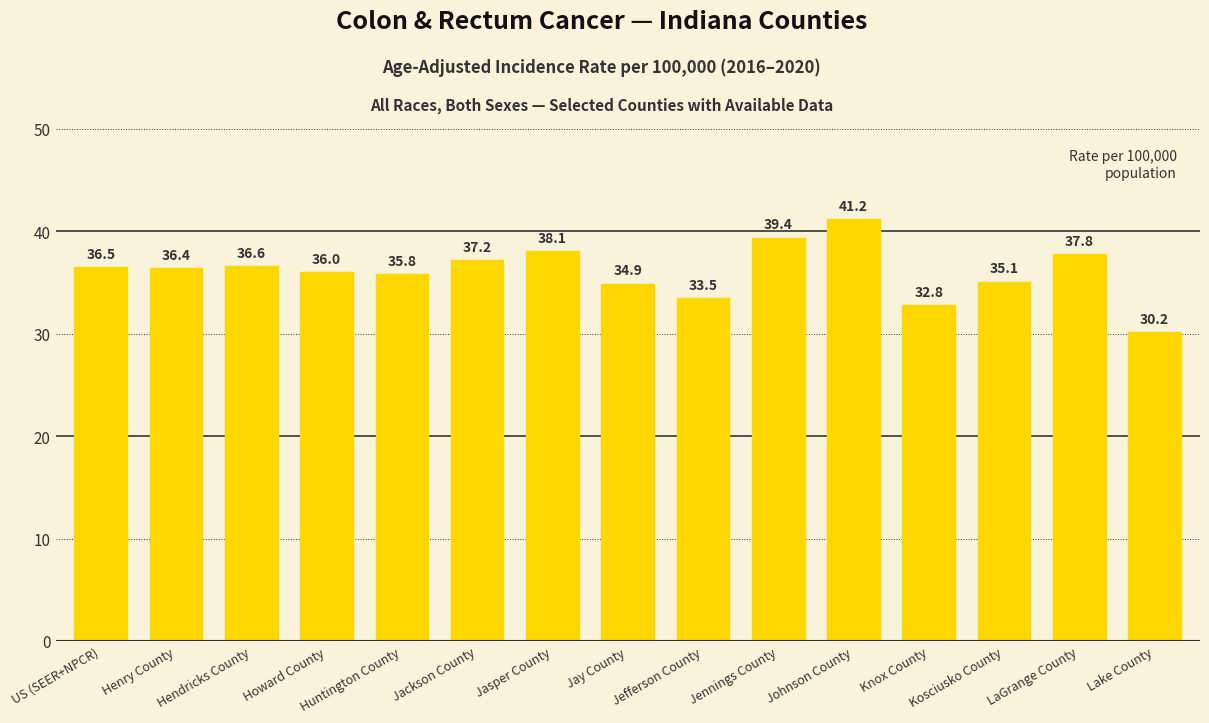

Are the bars grouped side by side (vs. stacked)?

No